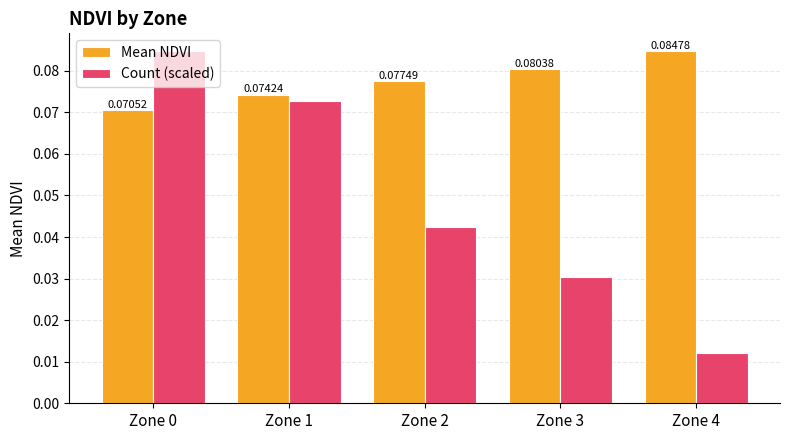

At Zone 1, list the series in order from largest to smallest.

Mean NDVI, Count (scaled)